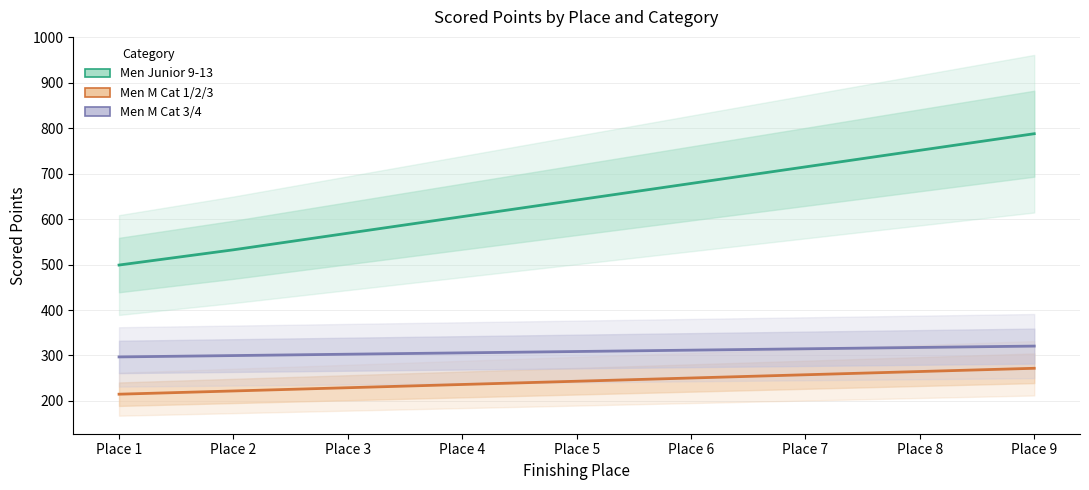

True or false: Men Junior 9-13 has more than 1 interior local peaks.

False